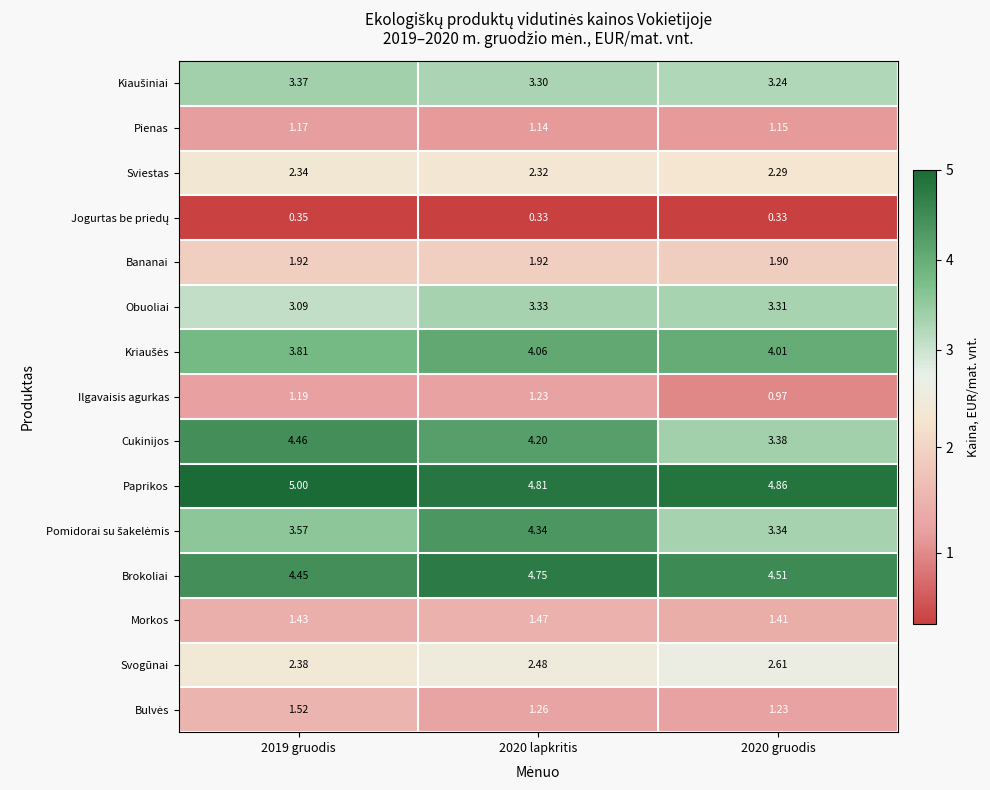

Between 2019 gruodis and 2020 gruodis, which series saw the biggest shift?

Cukinijos